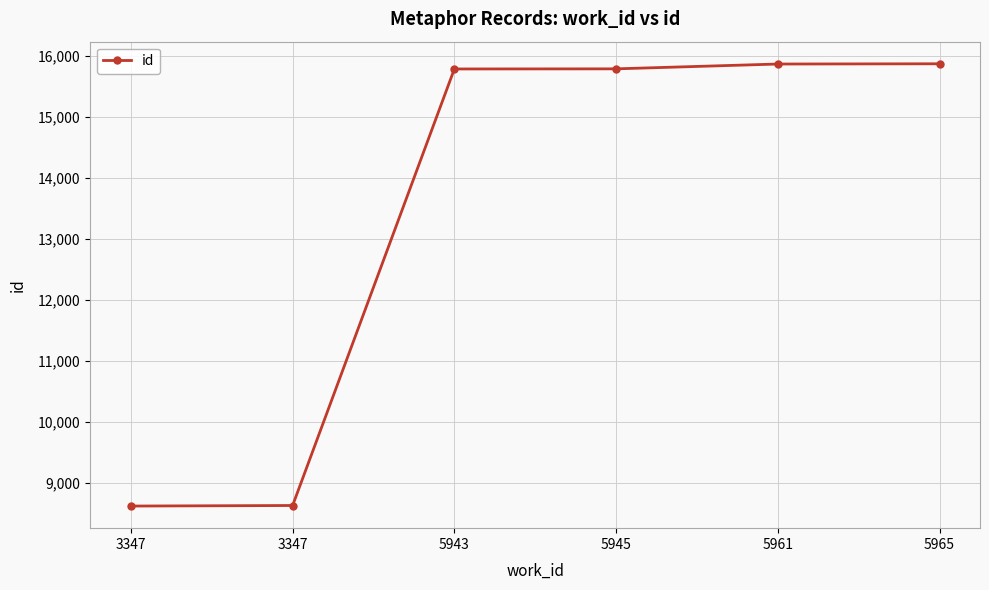

What is the sum of the values at 5961 and 5965?

31728